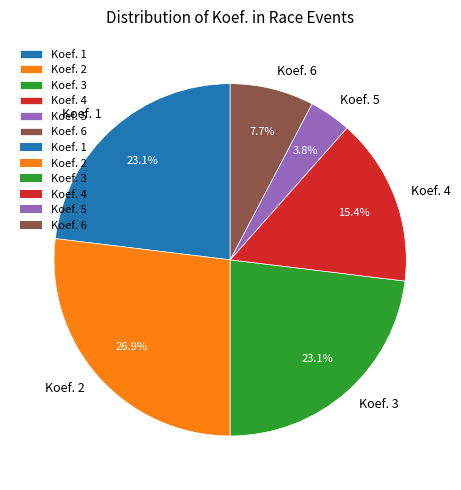

Between Koef. 2 and Koef. 6, which is larger?

Koef. 2